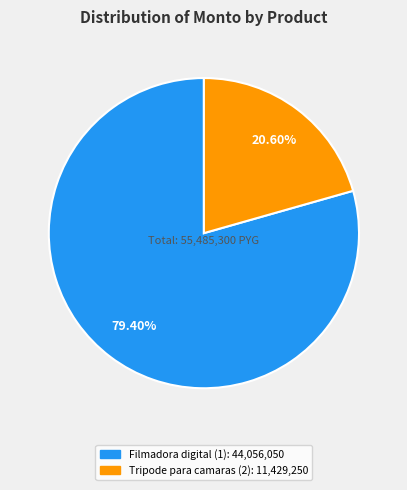

Does any single category account for the majority?

Yes